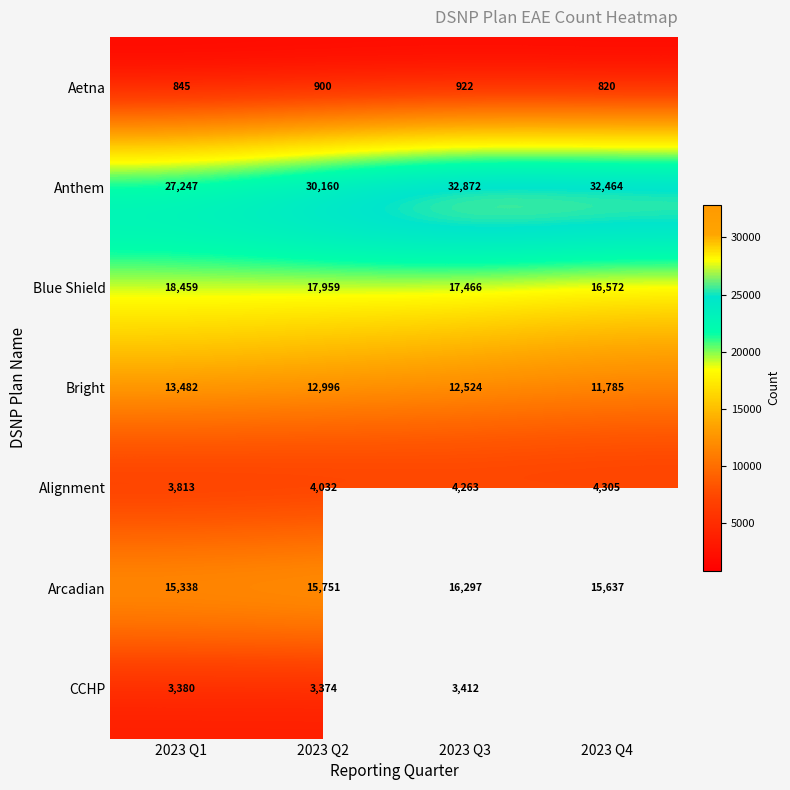

What is the difference between the Blue Shield values at 2023 Q2 and 2023 Q3?

493